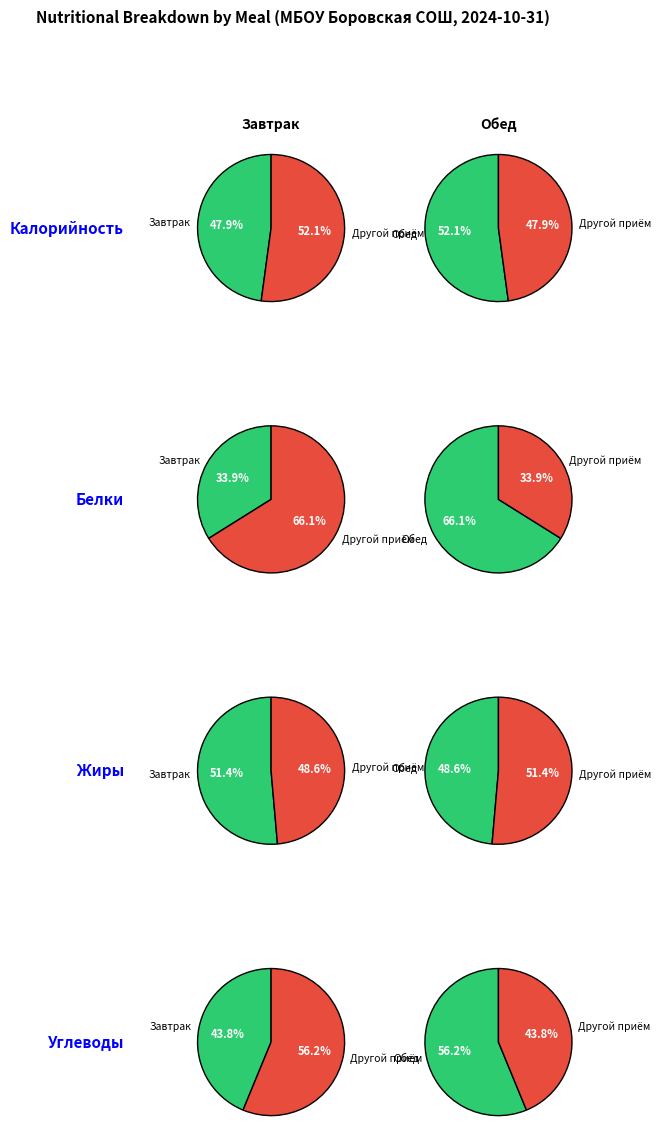

What percentage is NOT represented by 0?

52.1%